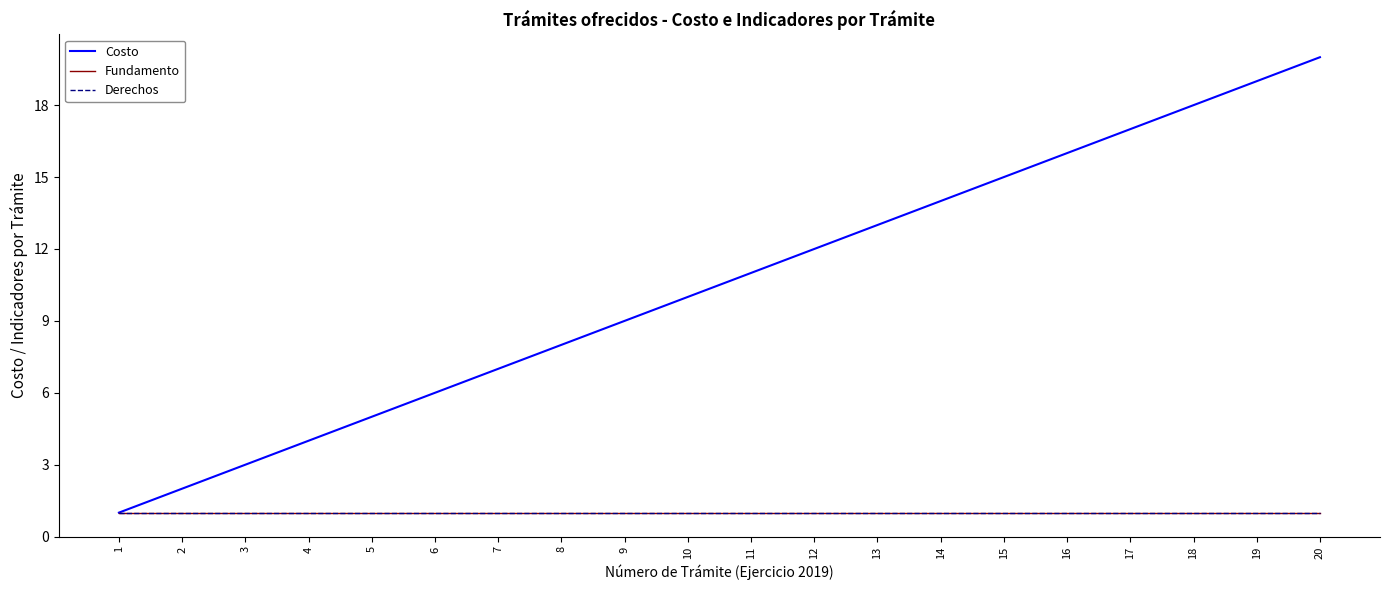

At which category is the sum across all series the highest?

20